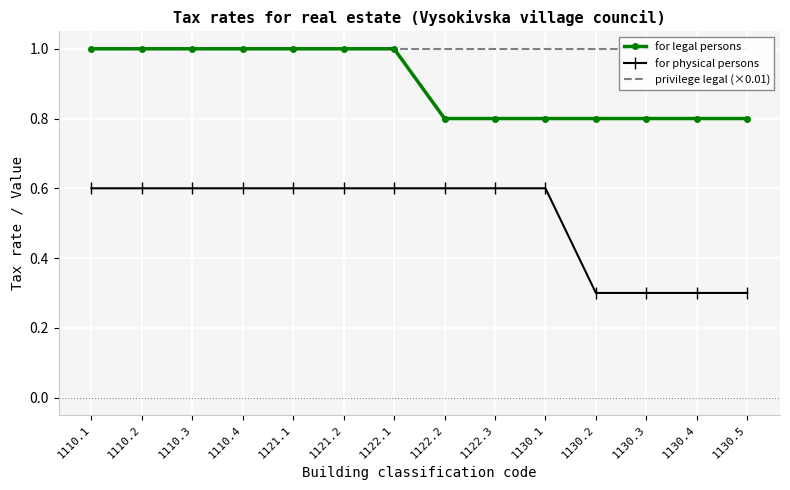

True or false: for physical persons has more than 1 points higher than both neighbors.

False